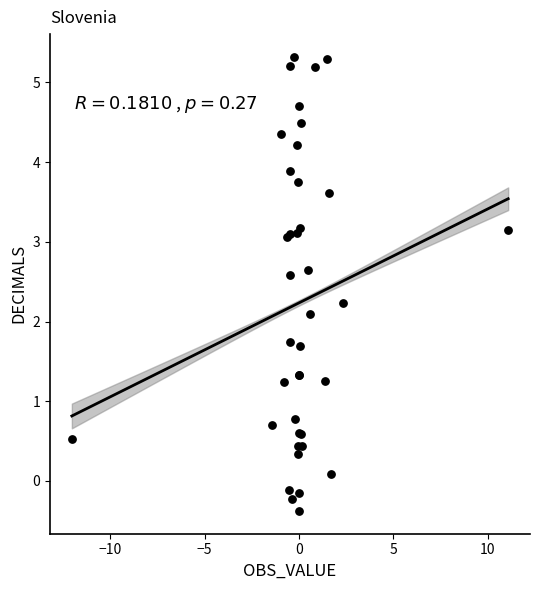

What Y value in the scatter plot is closest to 2?

2.1